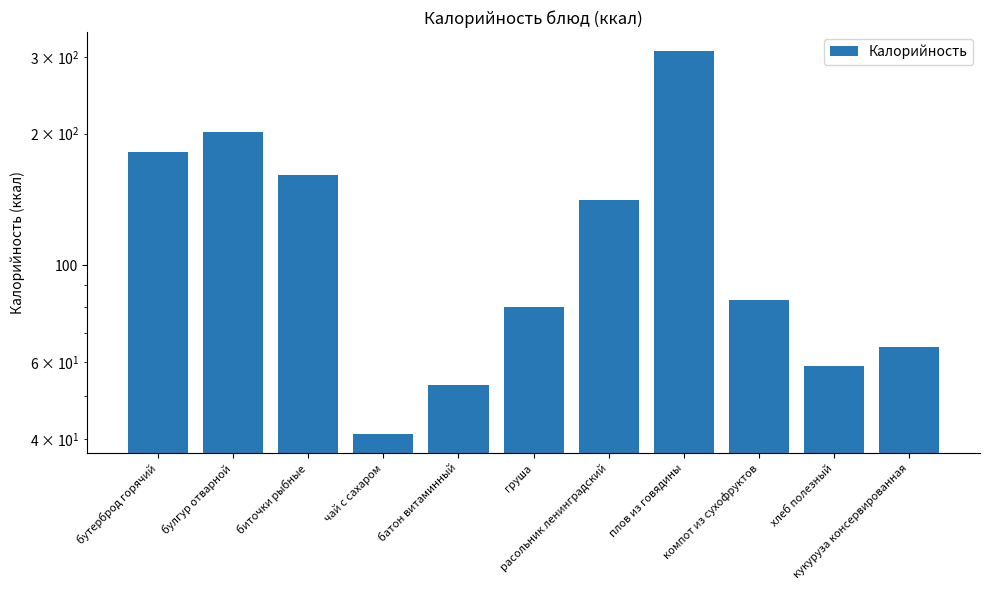

Where is the data nearest to the value 175?

бутерброд горячий